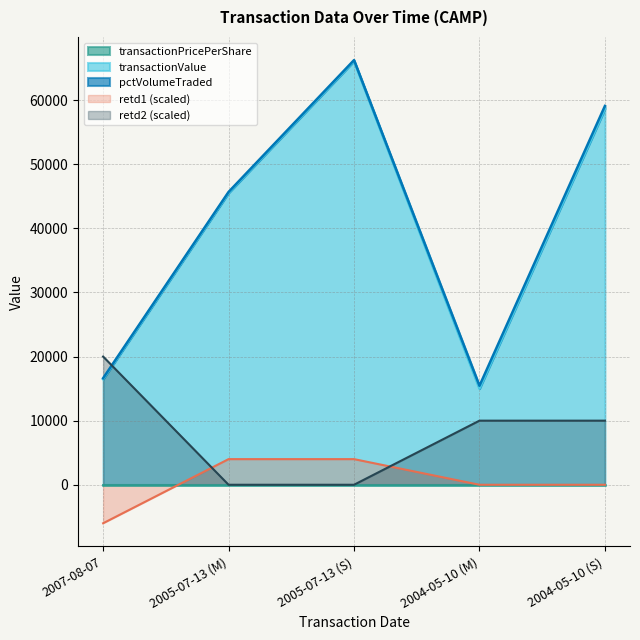

What is the total value across all series at 2005-07-13 (S)?

66080.0